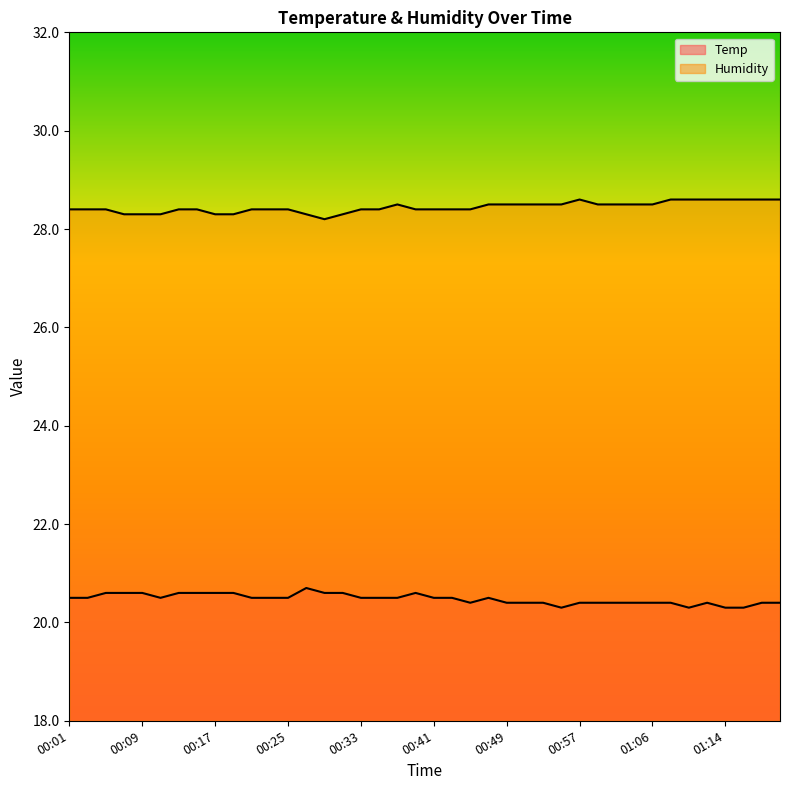

At which category does Temp reach its first local peak?

00:27